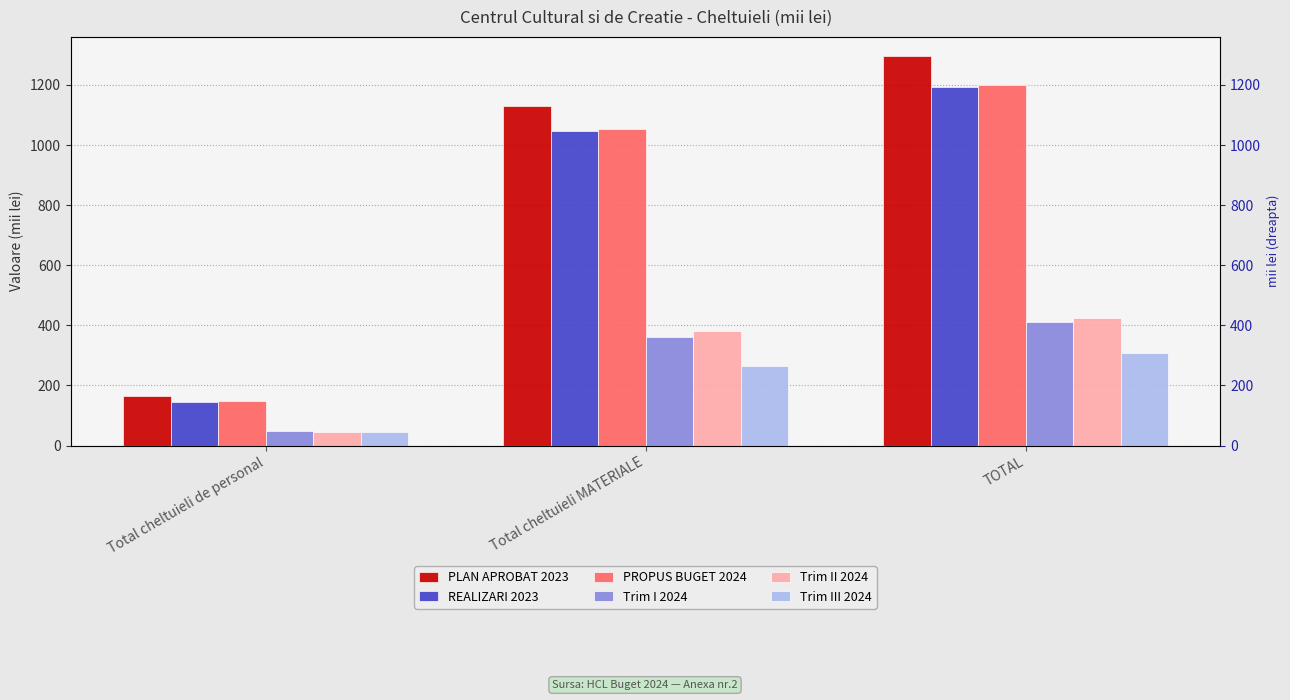

Reading left to right, transcribe all the data shown in this chart.

PLAN APROBAT 2023: Total cheltuieli de personal=164.0	Total cheltuieli MATERIALE=1131.0	TOTAL=1295.0
REALIZARI 2023: Total cheltuieli de personal=144.3	Total cheltuieli MATERIALE=1047.1	TOTAL=1191.5
PROPUS BUGET 2024: Total cheltuieli de personal=147.1	Total cheltuieli MATERIALE=1052.9	TOTAL=1200.0
Trim I 2024: Total cheltuieli de personal=48.0	Total cheltuieli MATERIALE=361.5	TOTAL=409.5
Trim II 2024: Total cheltuieli de personal=44.0	Total cheltuieli MATERIALE=381.0	TOTAL=425.0
Trim III 2024: Total cheltuieli de personal=44.0	Total cheltuieli MATERIALE=264.0	TOTAL=308.0